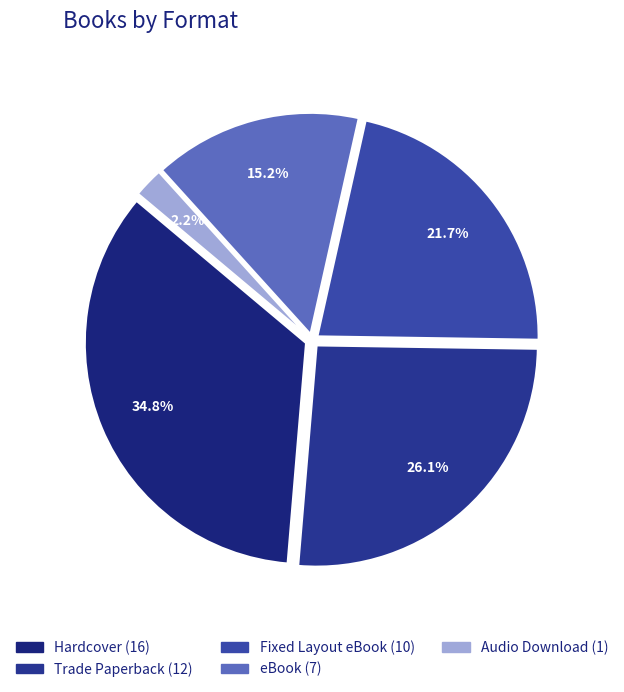

How many segments does this pie chart have?

5